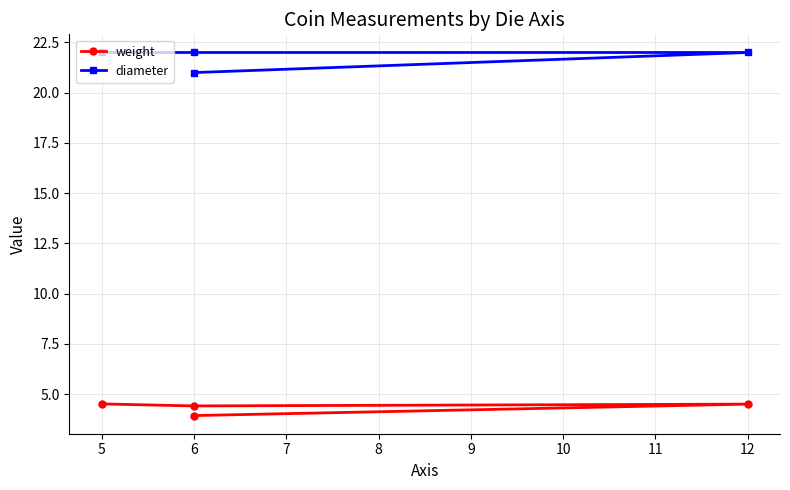

What is the value of the diameter point at the 1st from the left?

22.0